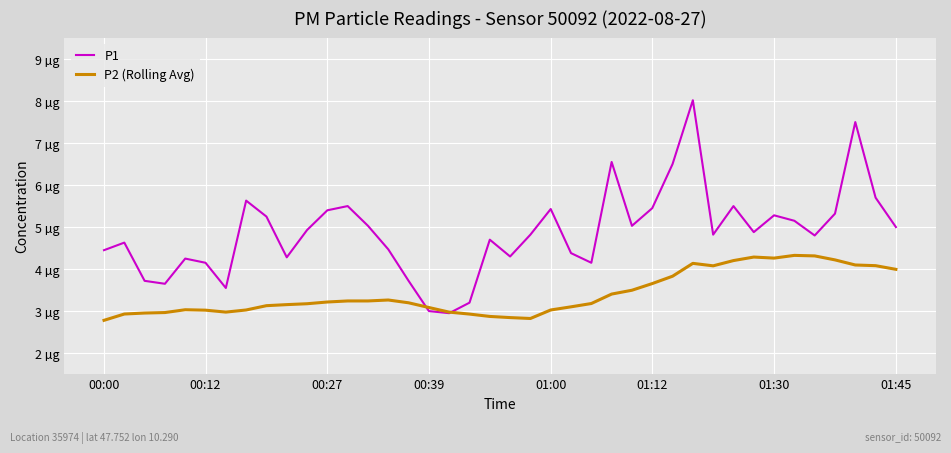

What are all the series names shown in the legend?

P1, P2 (Rolling Avg)